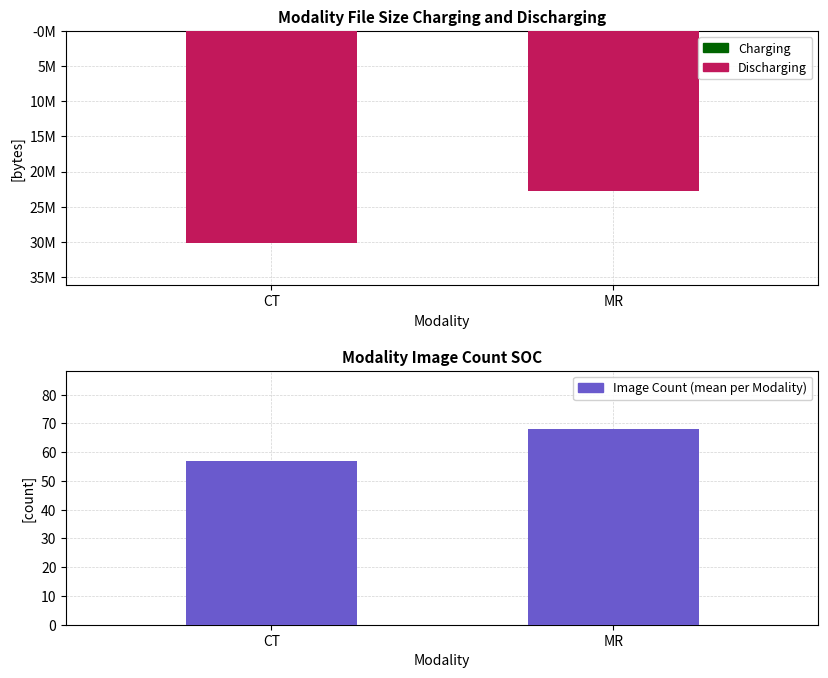

Is the value of File Size at MR greater than the value of Image Count at CT?

No